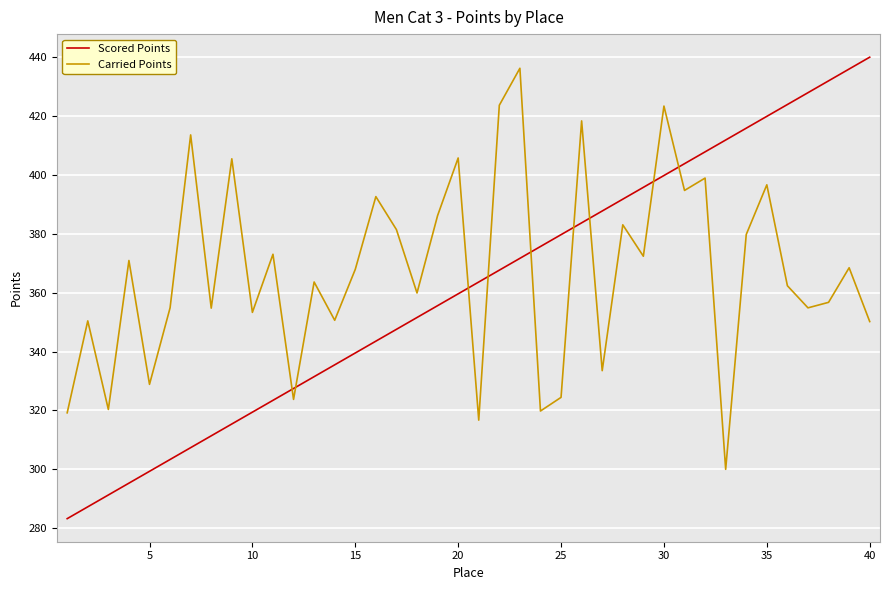

At how many categories does at least one series exceed 398?

17